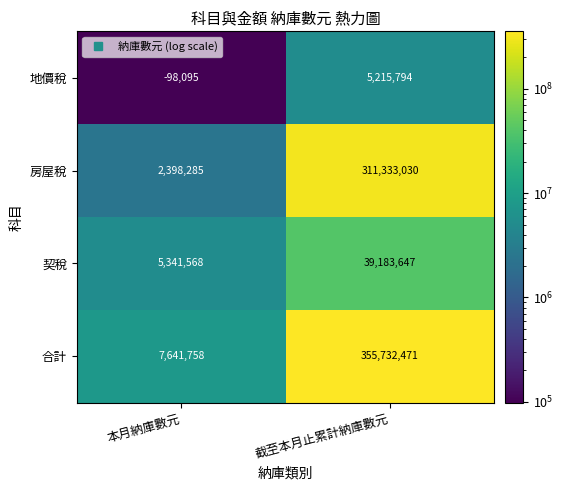

What is the difference between the highest and lowest values at 截至本月止累計納庫數元?

350516677